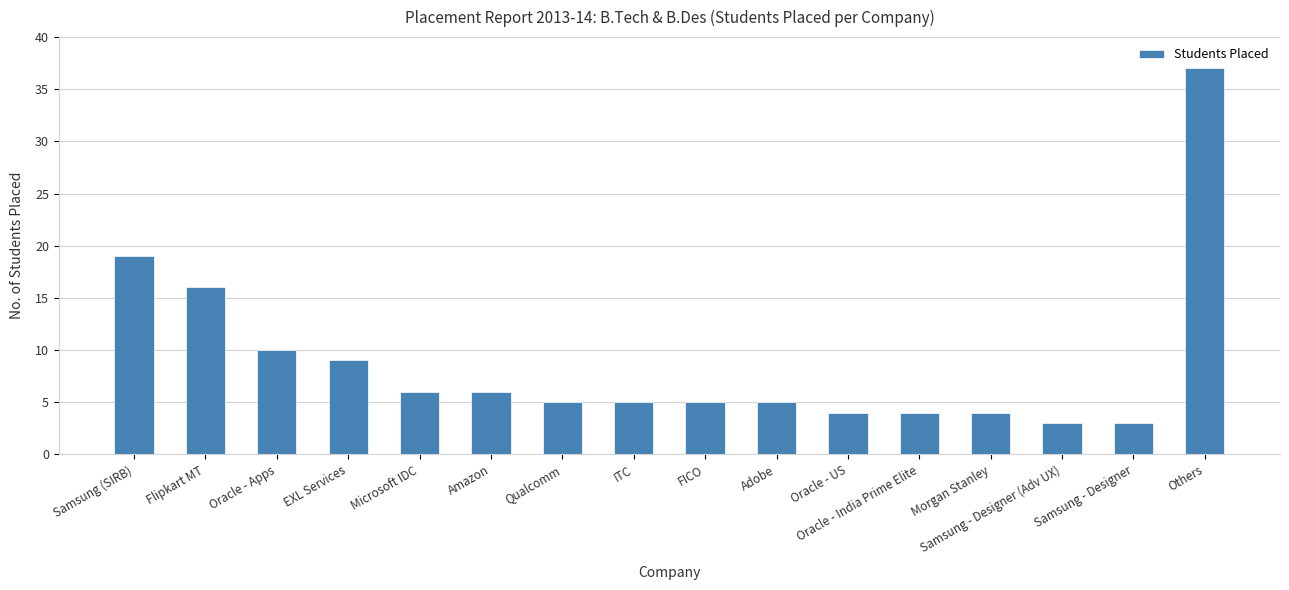

Reading left to right, what are all the values shown in this chart?

Samsung (SIRB)=19	Flipkart MT=16	Oracle - Apps=10	EXL Services=9	Microsoft IDC=6	Amazon=6	Qualcomm=5	ITC=5	FICO=5	Adobe=5	Oracle - US=4	Oracle - India Prime Elite=4	Morgan Stanley=4	Samsung - Designer (Adv UX)=3	Samsung - Designer=3	Others=37